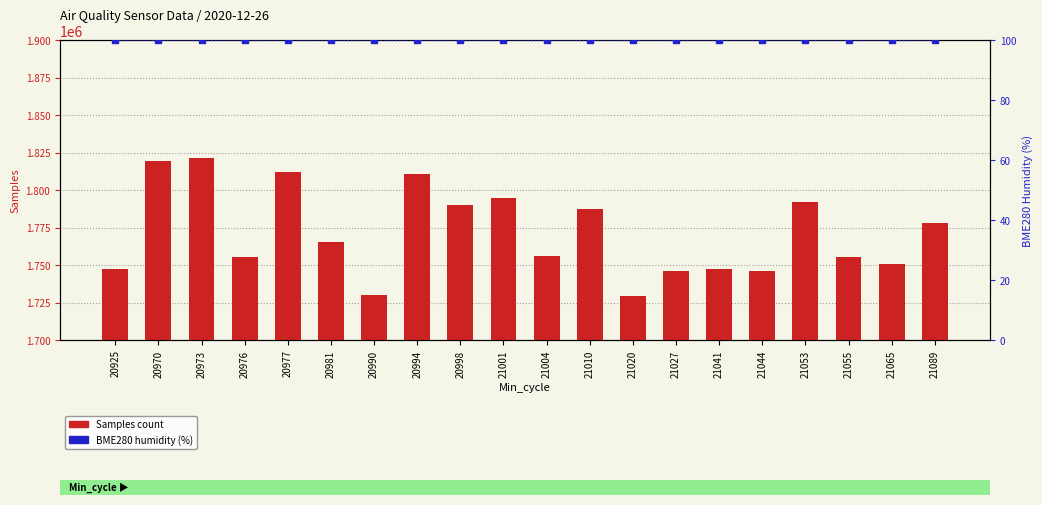

Which series has the largest Y range (max minus min)?

Samples count